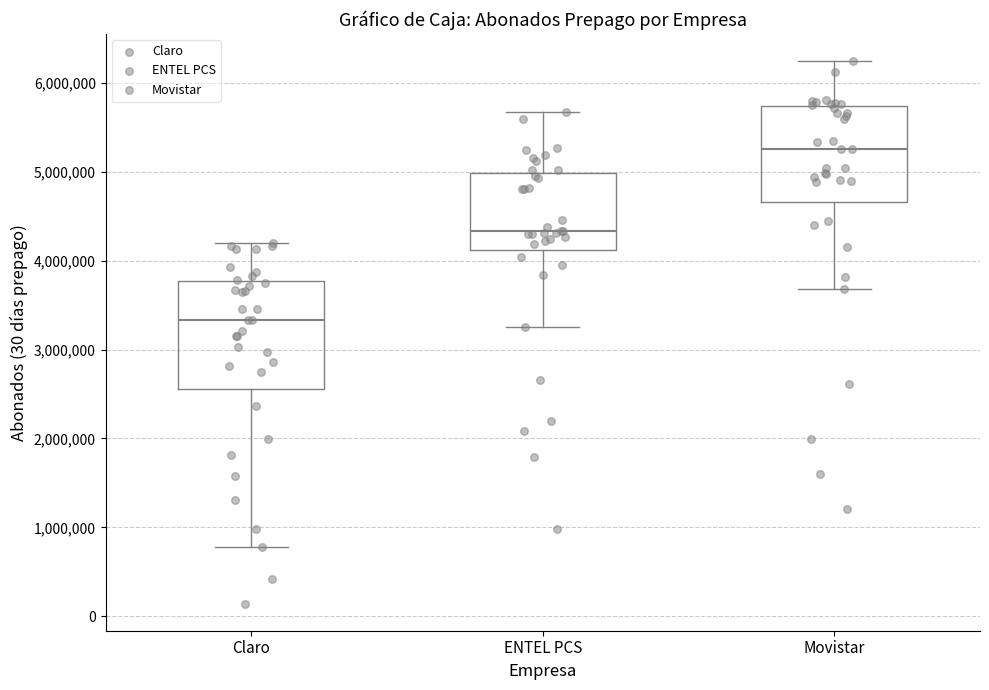

Comparing the boxes themselves (not the whiskers), which one is the tallest?

Claro